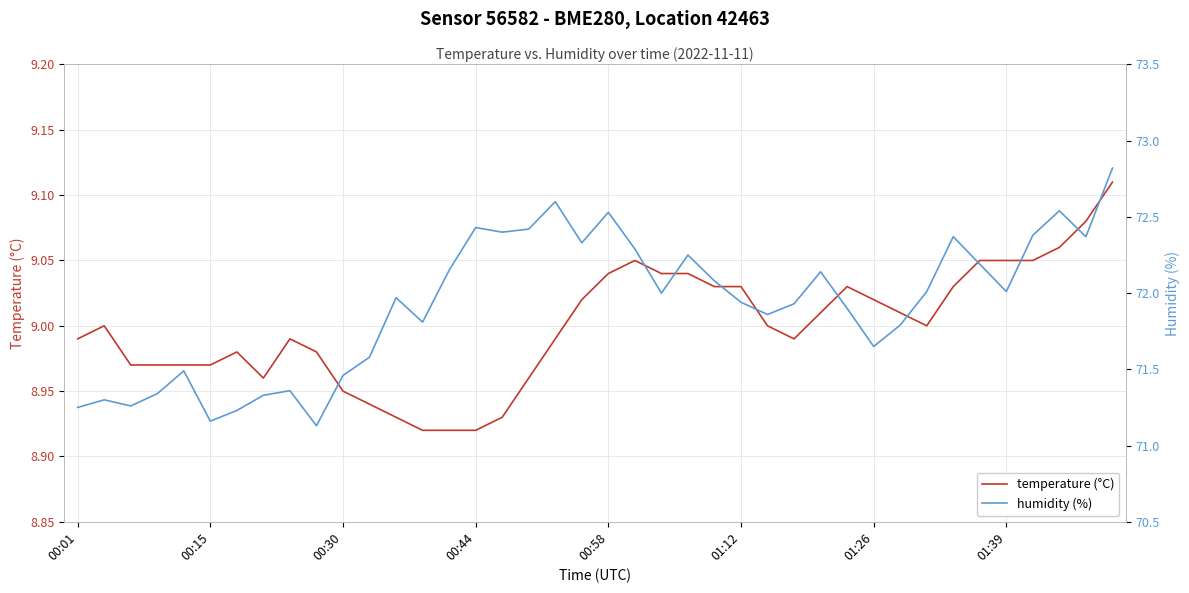

Is it true that temperature (°C) equals 15.5 at 19?

False